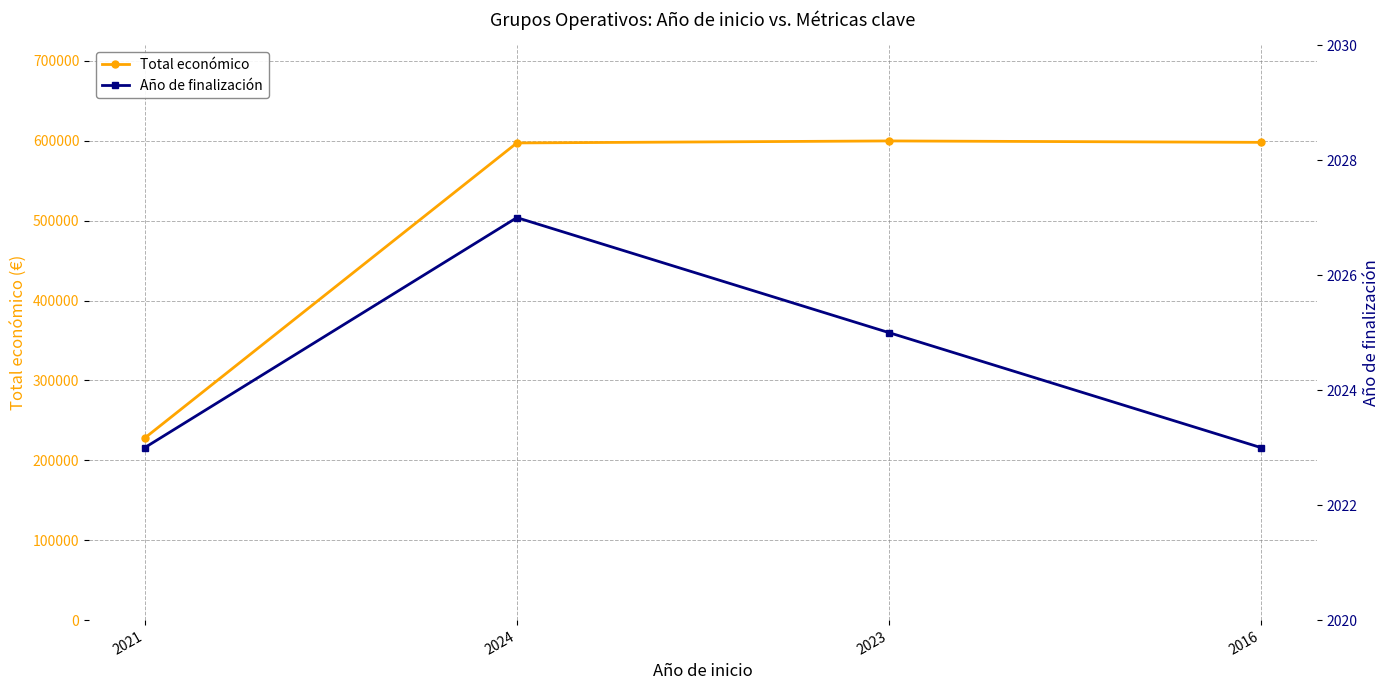

What position from the right is 2024?

3